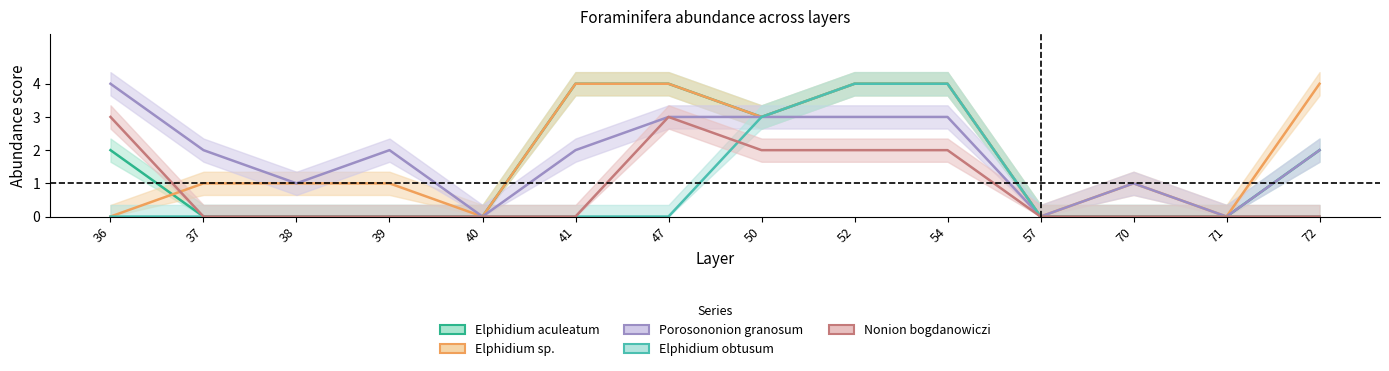

What is the sum of the Elphidium aculeatum values at 72 and 54?

6